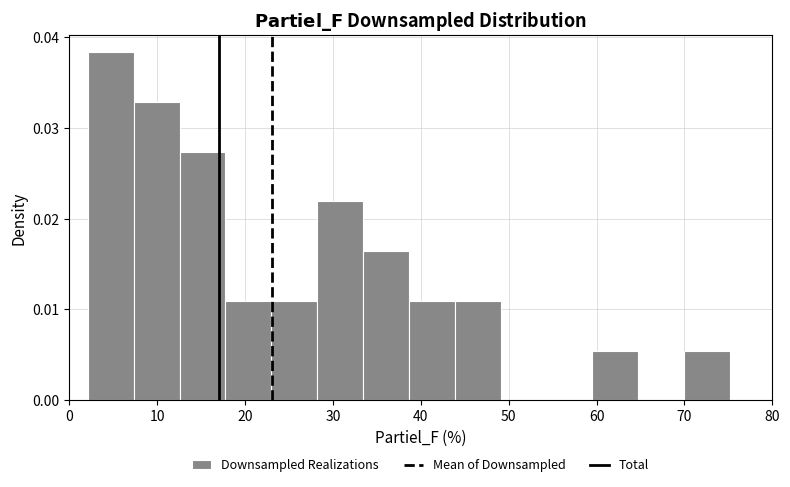

Over which range of the x-axis is the bar tallest?

2 to 7